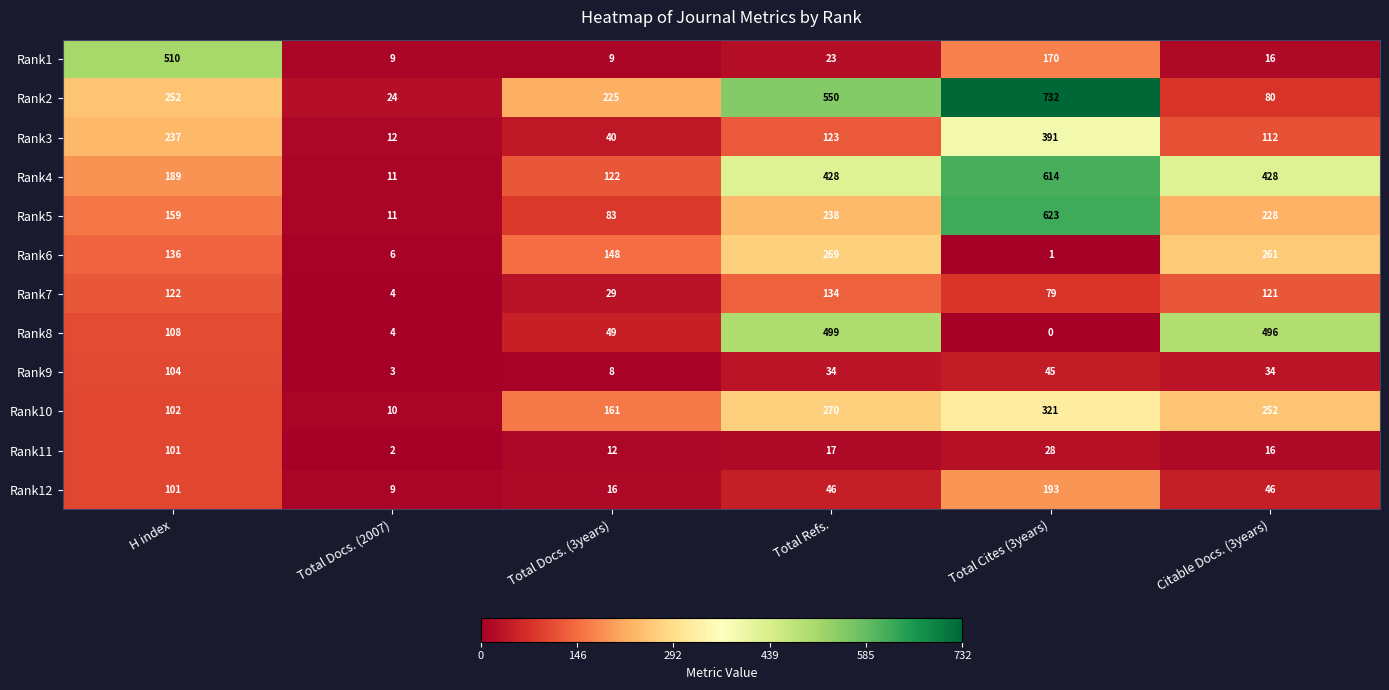

List the series in order of their peak value, lowest first.

Rank11, Rank9, Rank7, Rank12, Rank6, Rank10, Rank3, Rank8, Rank1, Rank4, Rank5, Rank2